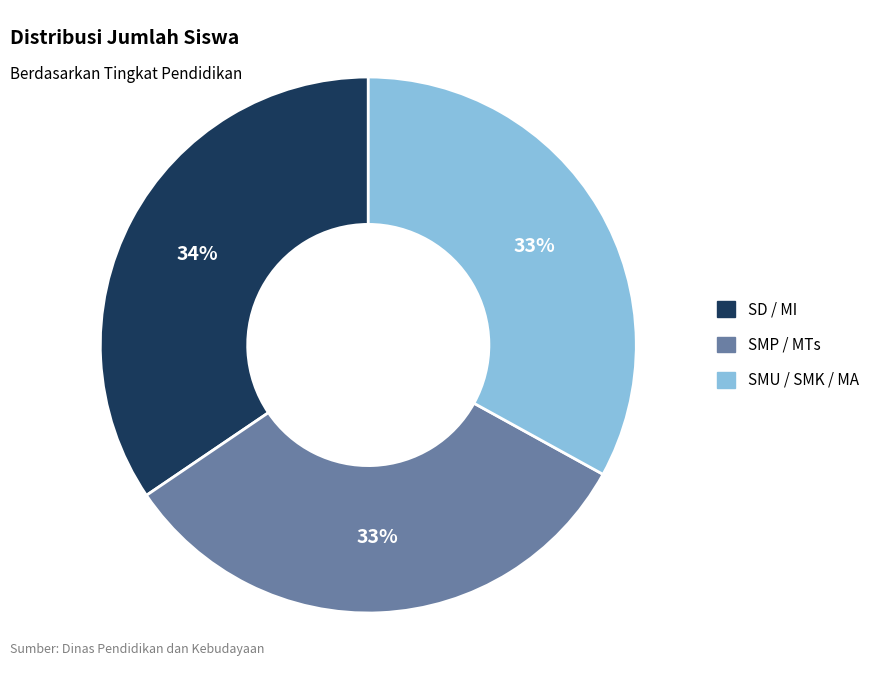

Combined, do SMU / SMK / MA and SMP / MTs account for over 50%?

Yes